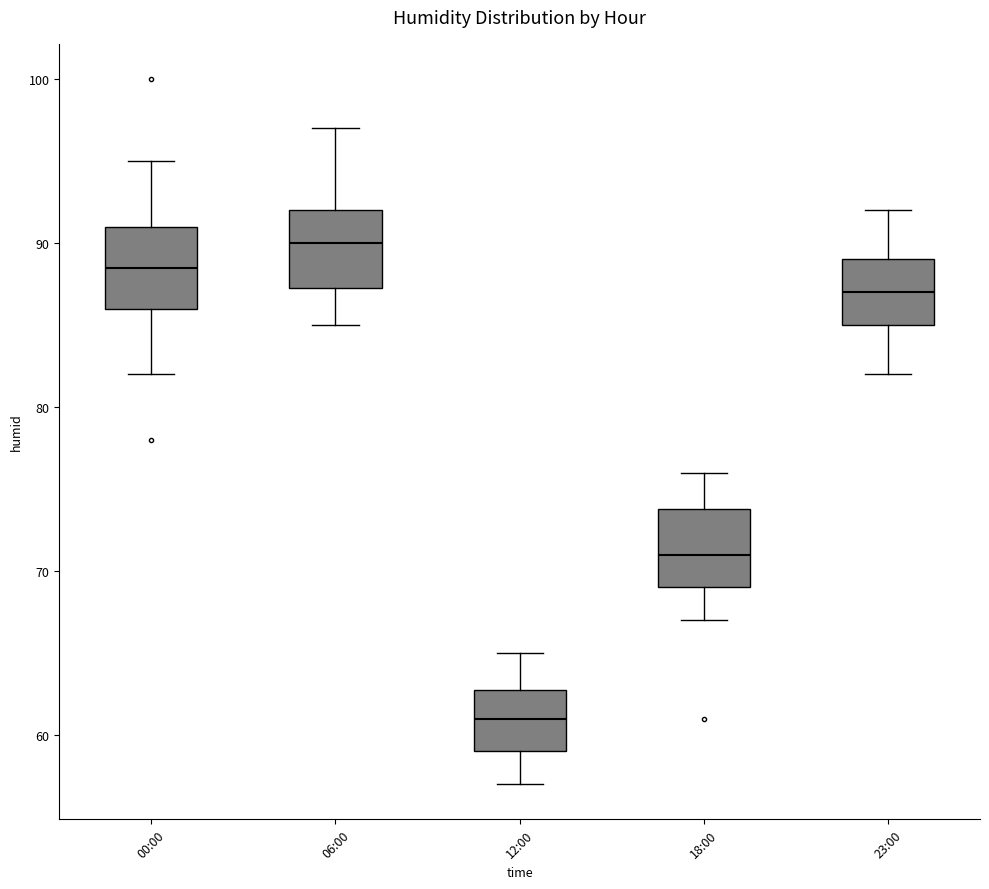

Which box has the highest median line?

06:00